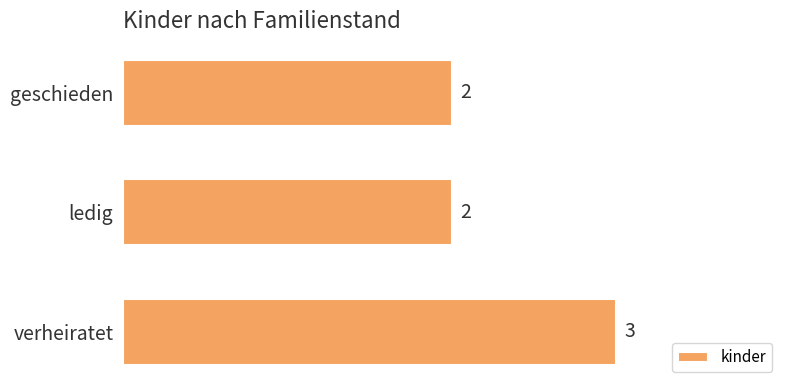

How many values are between 2 and 3?

3